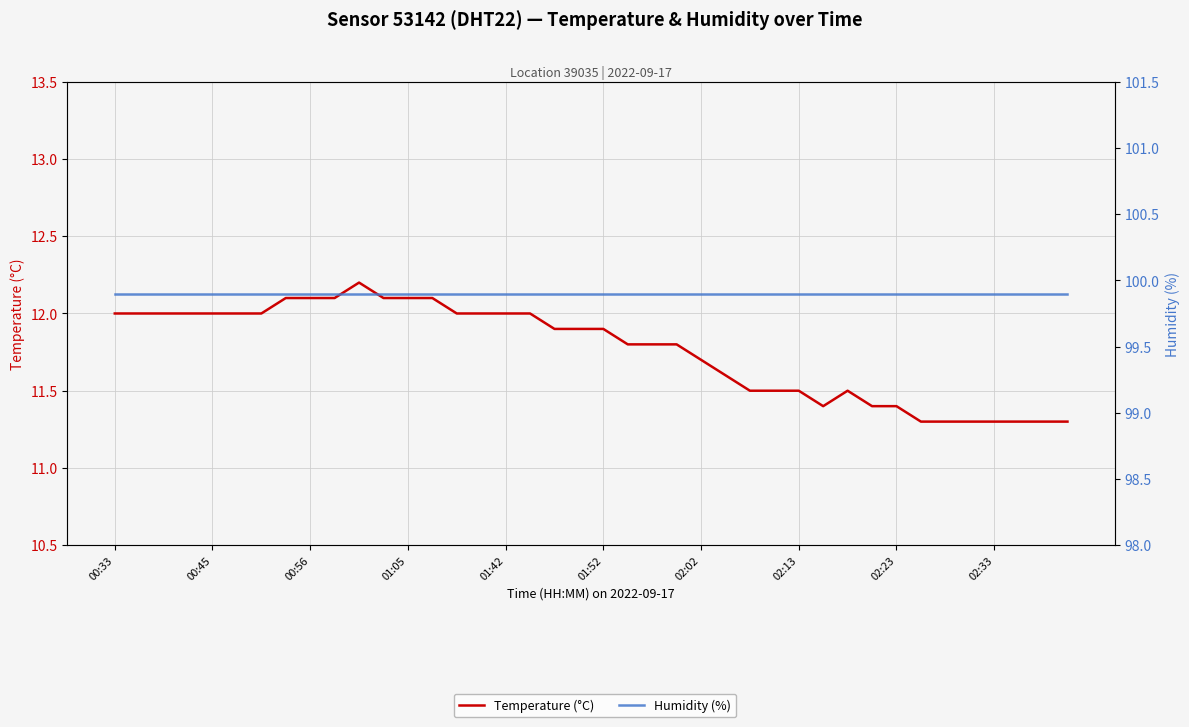

True or false: Humidity (%) has more than 1 interior local peaks.

False